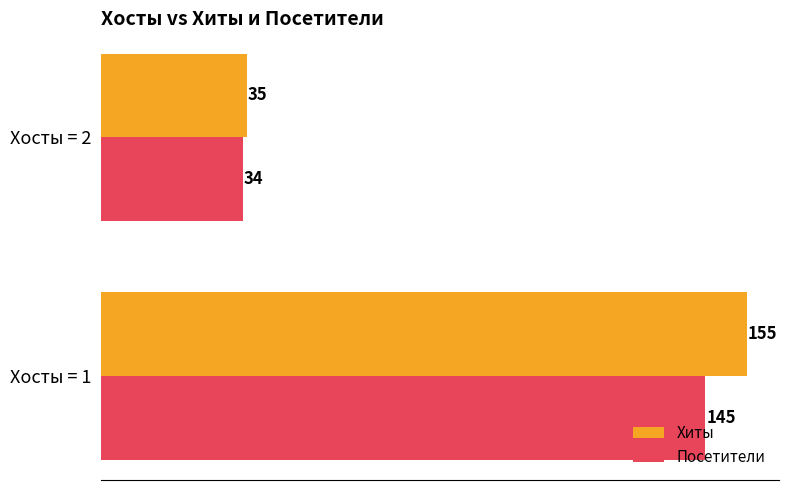

The Хиты series shows 35 at Хосты = 2. True or false?

True